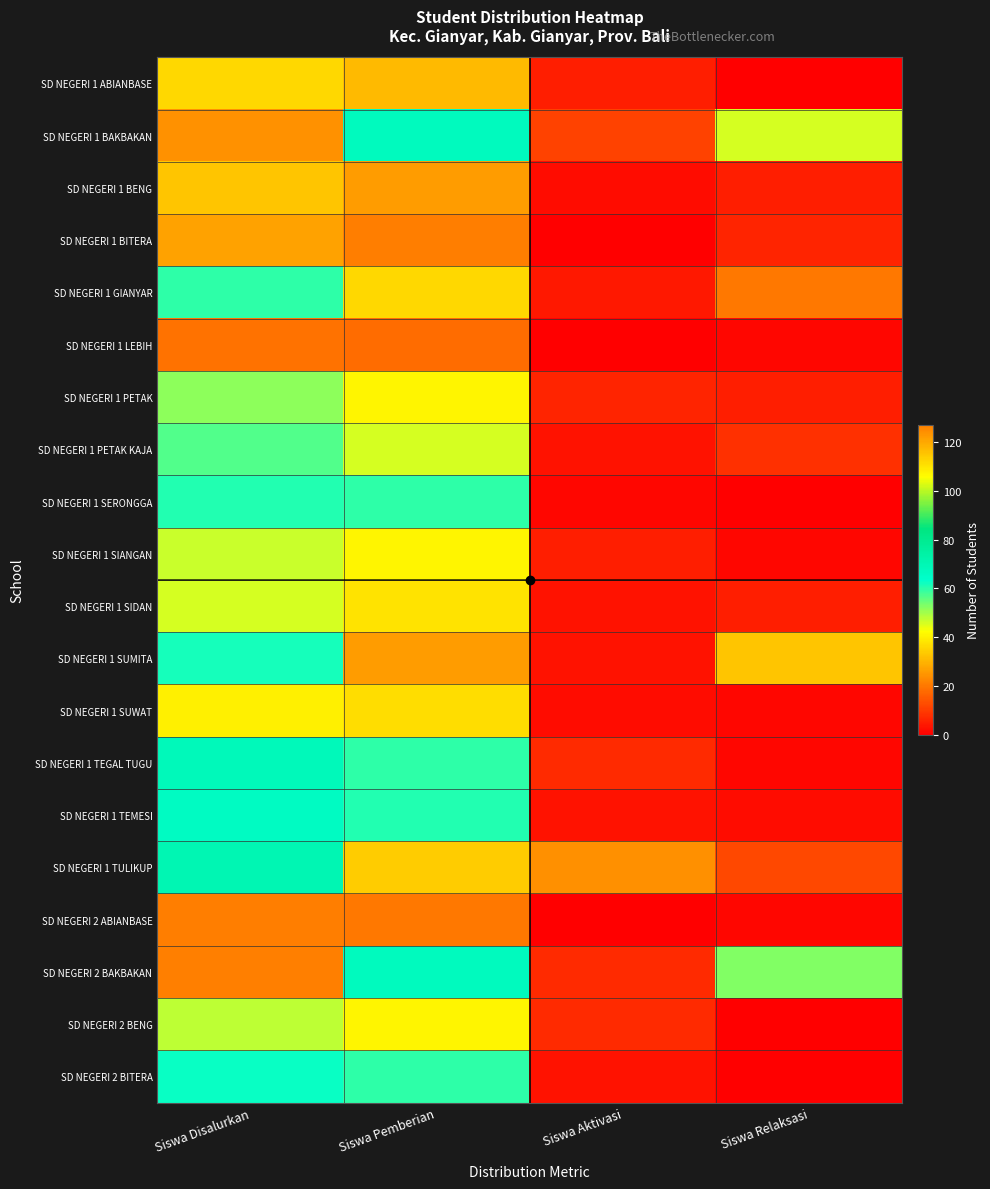

Which category has the lowest value across all series?

Siswa Relaksasi